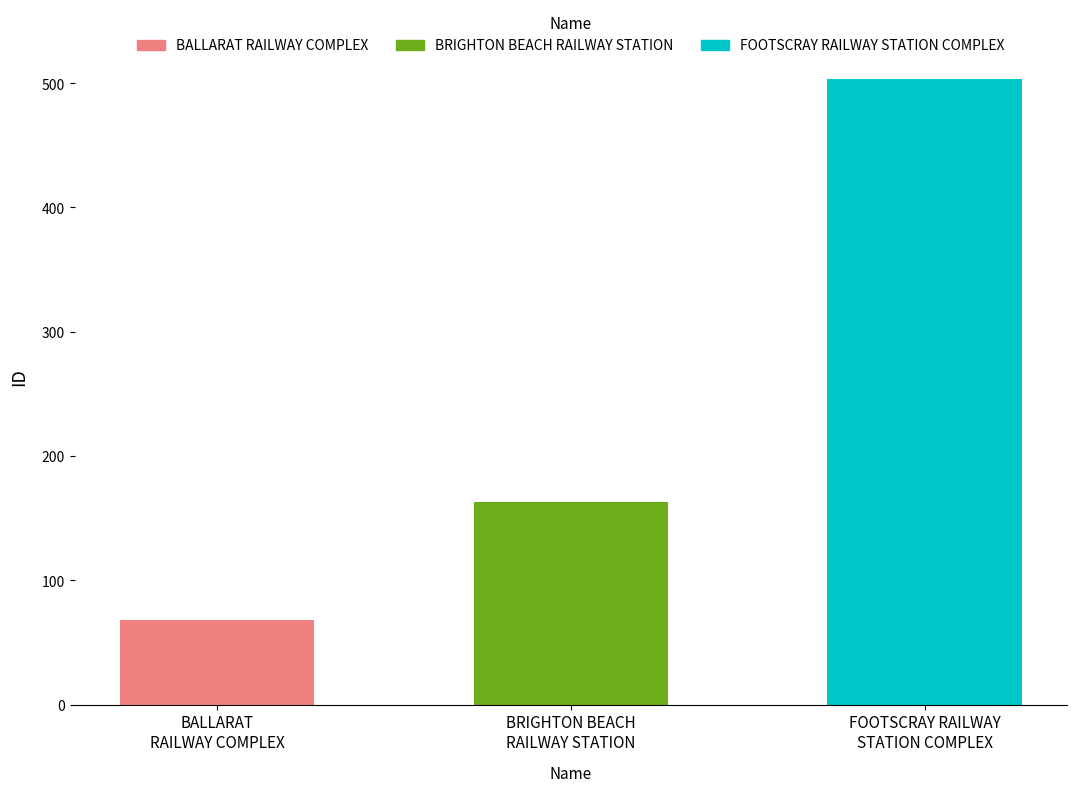

List the labels in order of value, smallest first.

BALLARAT RAILWAY COMPLEX, BRIGHTON BEACH RAILWAY STATION, FOOTSCRAY RAILWAY STATION COMPLEX